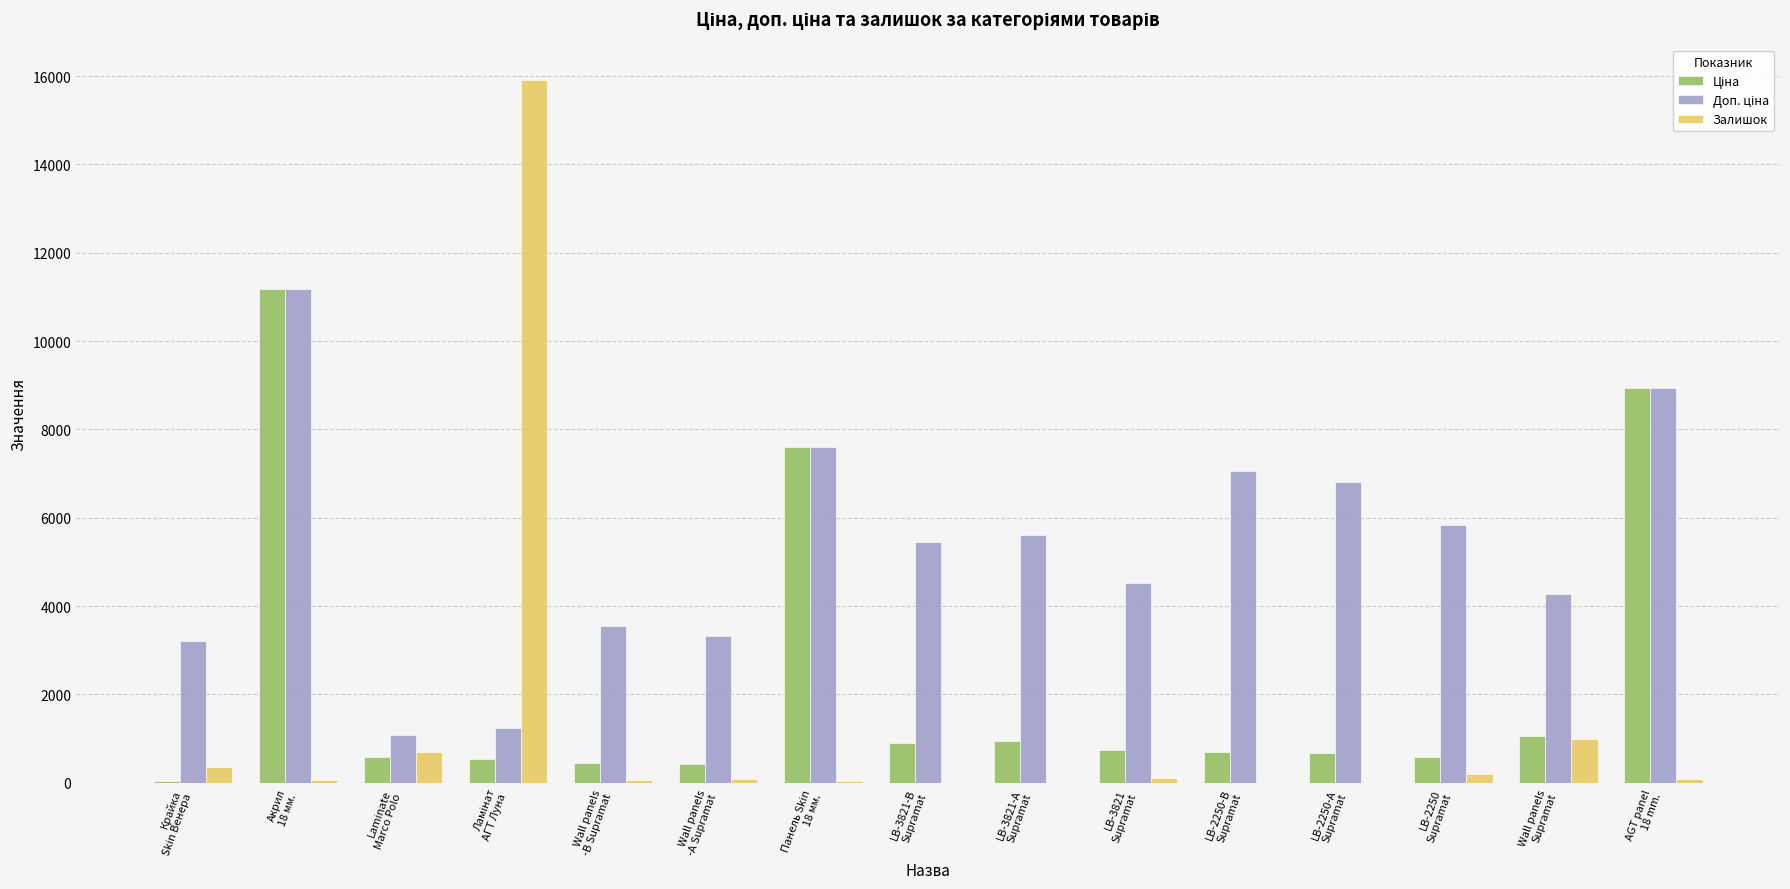

What is the greatest value displayed?

15922.0